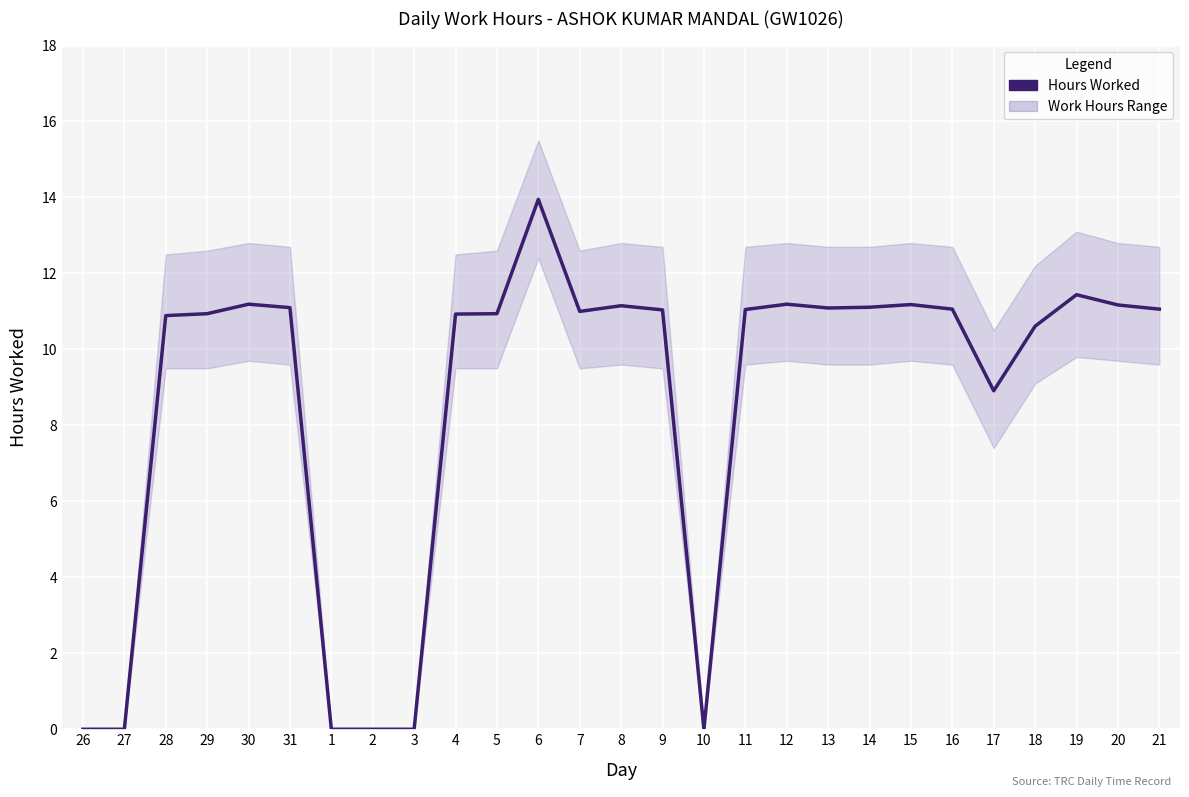

Is it true that the value at 21 is 18.1?

False